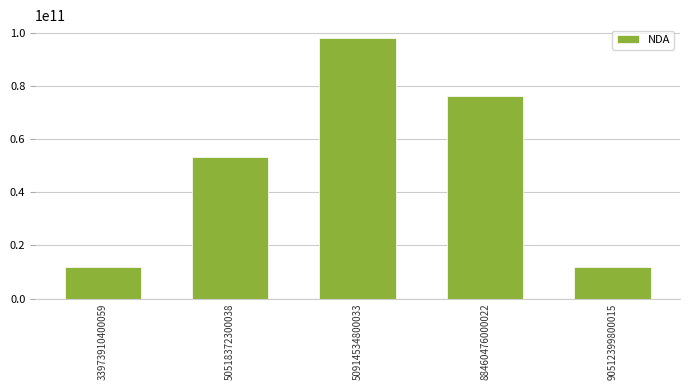

What is the minimum value shown in the chart?

11751147675